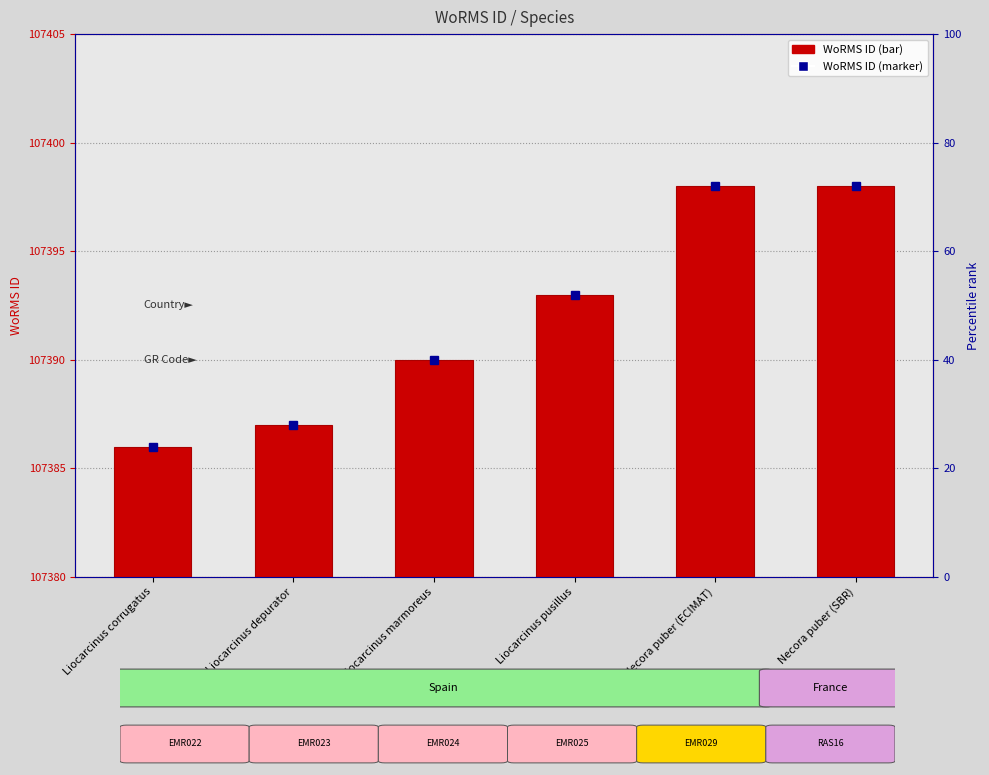

Are the bars horizontal?

No